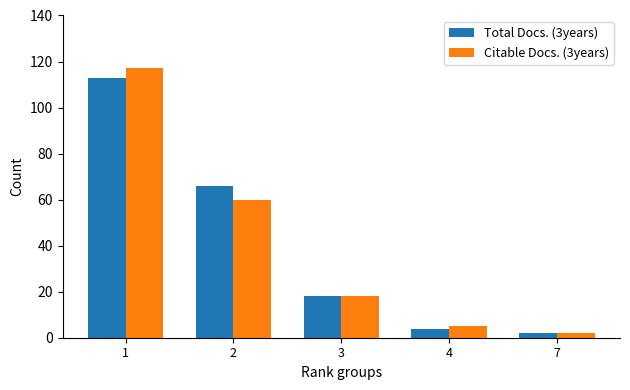

Rank the series by their maximum value, from highest to lowest.

Citable Docs. (3years), Total Docs. (3years)